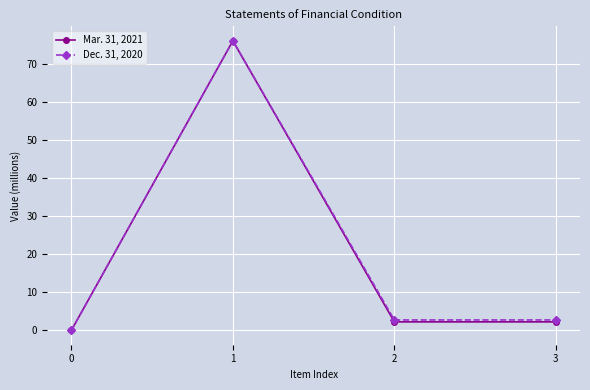

True or false: Dec. 31, 2020 has more than 1 interior local peaks.

False